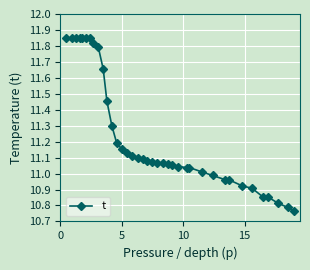

What is the difference between the maximum and minimum values?

1.1